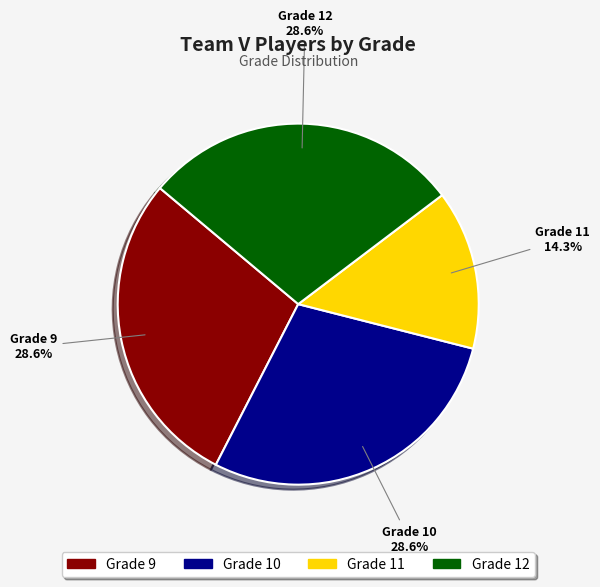

Is it true that Grade 10 is 29% of the pie?

True